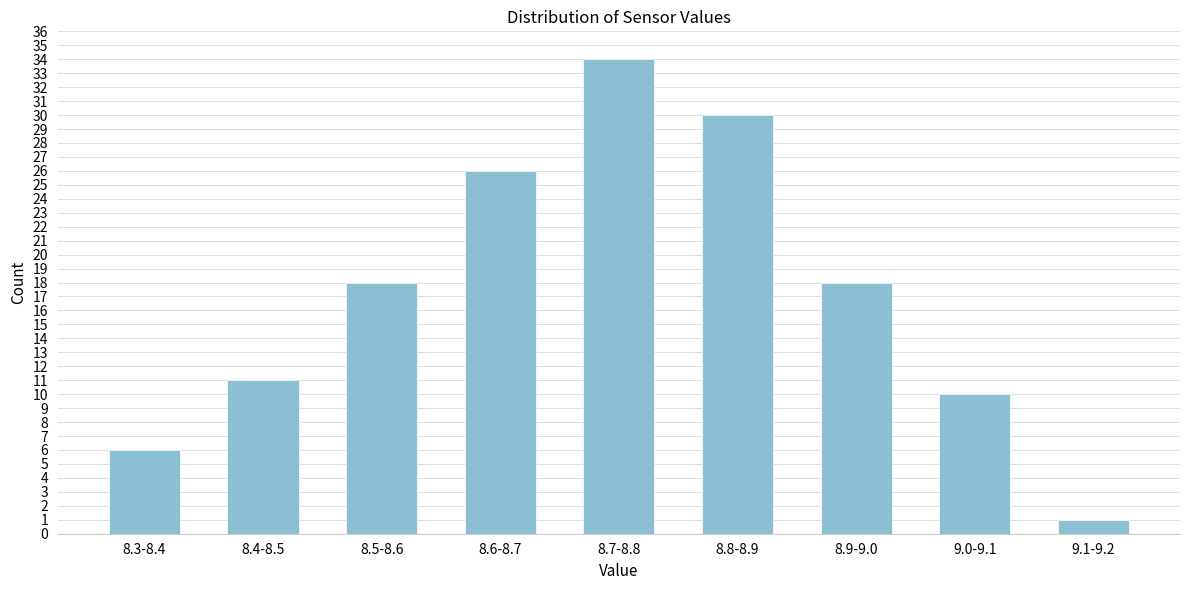

Reading right to left, extract all data points from this chart.

9.1-9.2=1	9.0-9.1=10	8.9-9.0=18	8.8-8.9=30	8.7-8.8=34	8.6-8.7=26	8.5-8.6=18	8.4-8.5=11	8.3-8.4=6